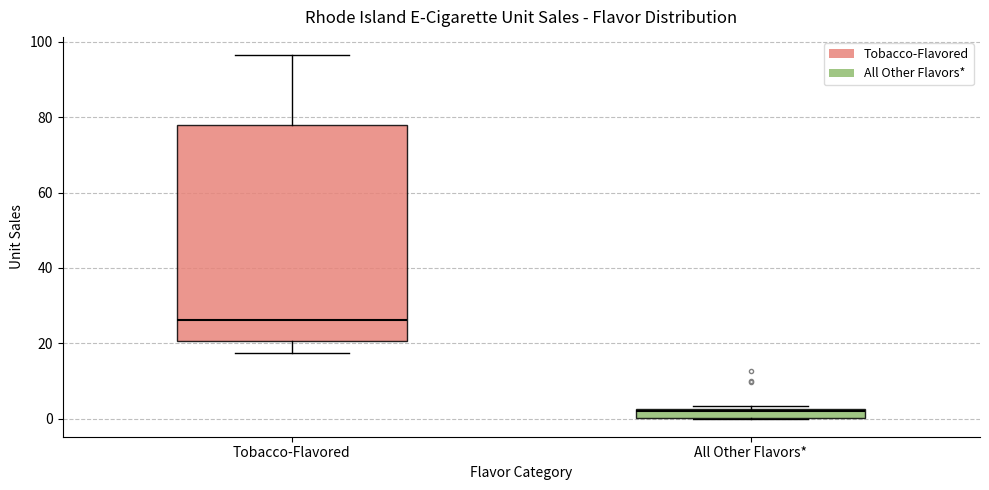

Which box has the lowest median line?

All Other Flavors*